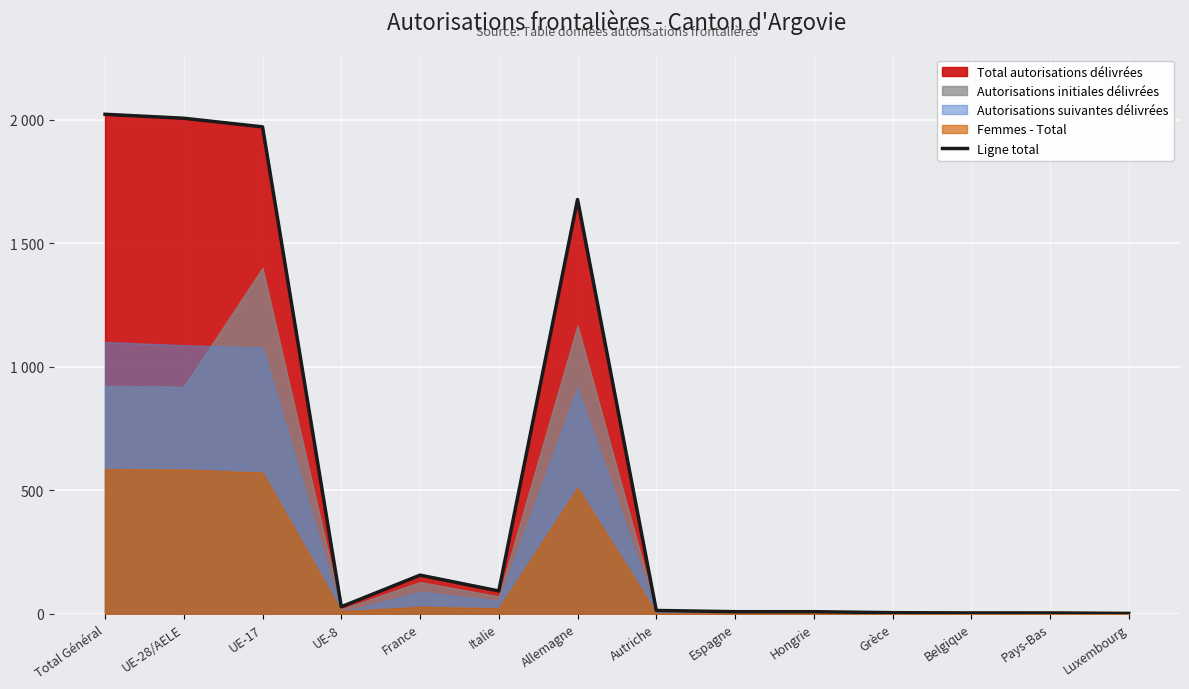

How many interior local peaks (higher than both neighbors) does the data have?

2